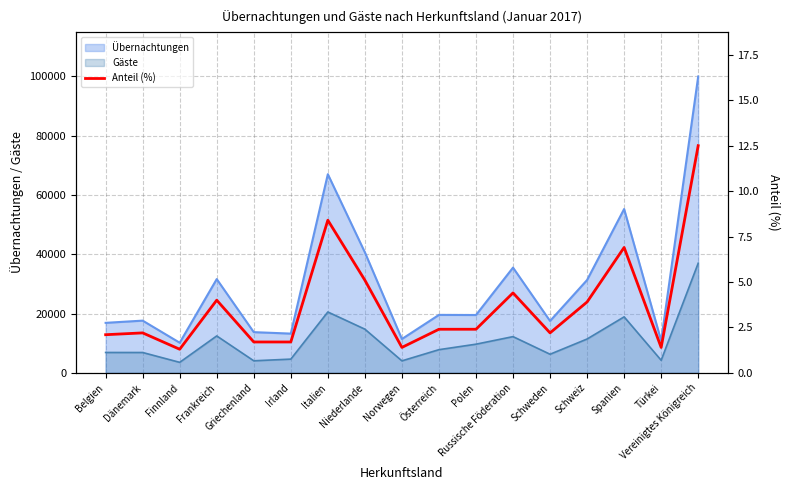

True or false: the data shows 0.7 at Irland.

False